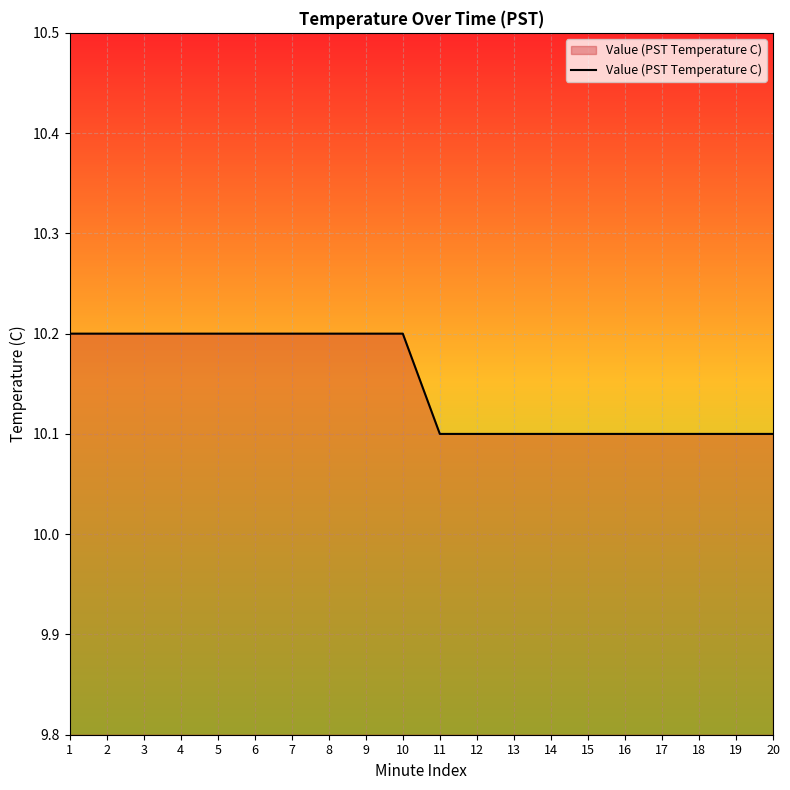

What is the difference between the values at 6 and 16?

0.1